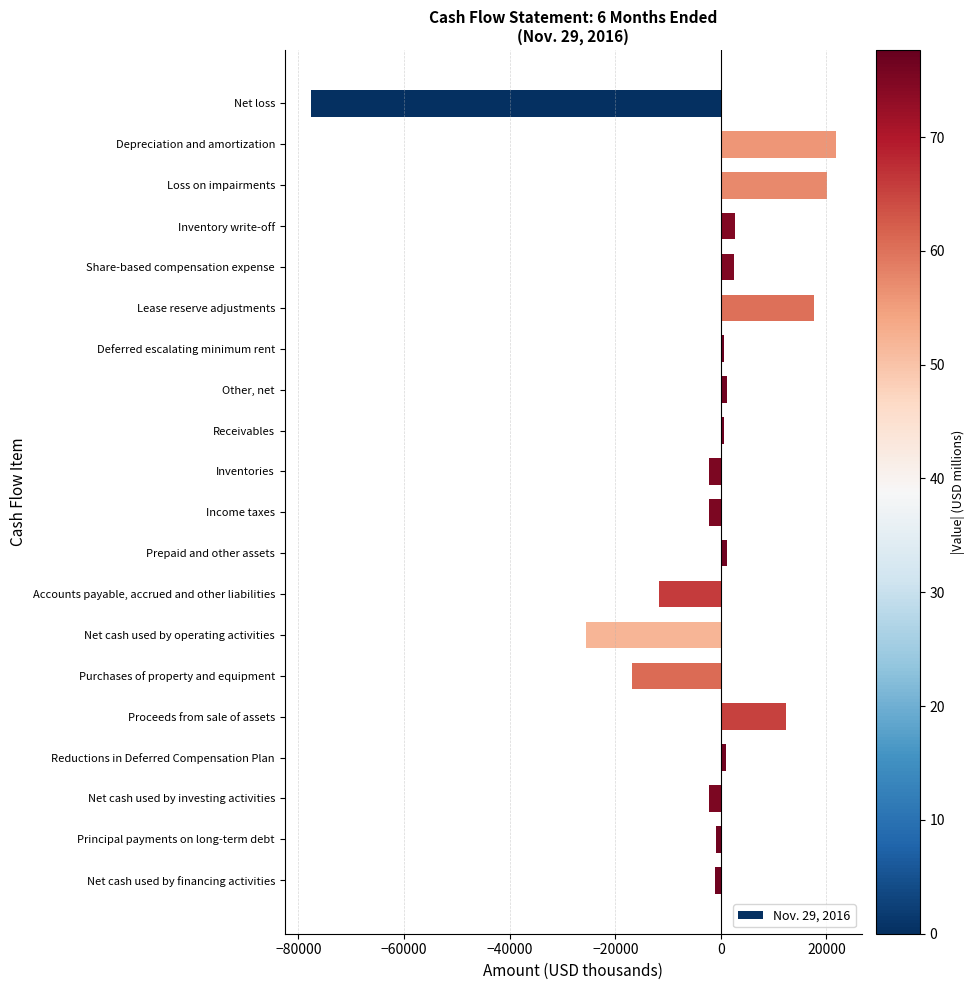

At which label is the value closest to -27965?

Net cash used by operating activities